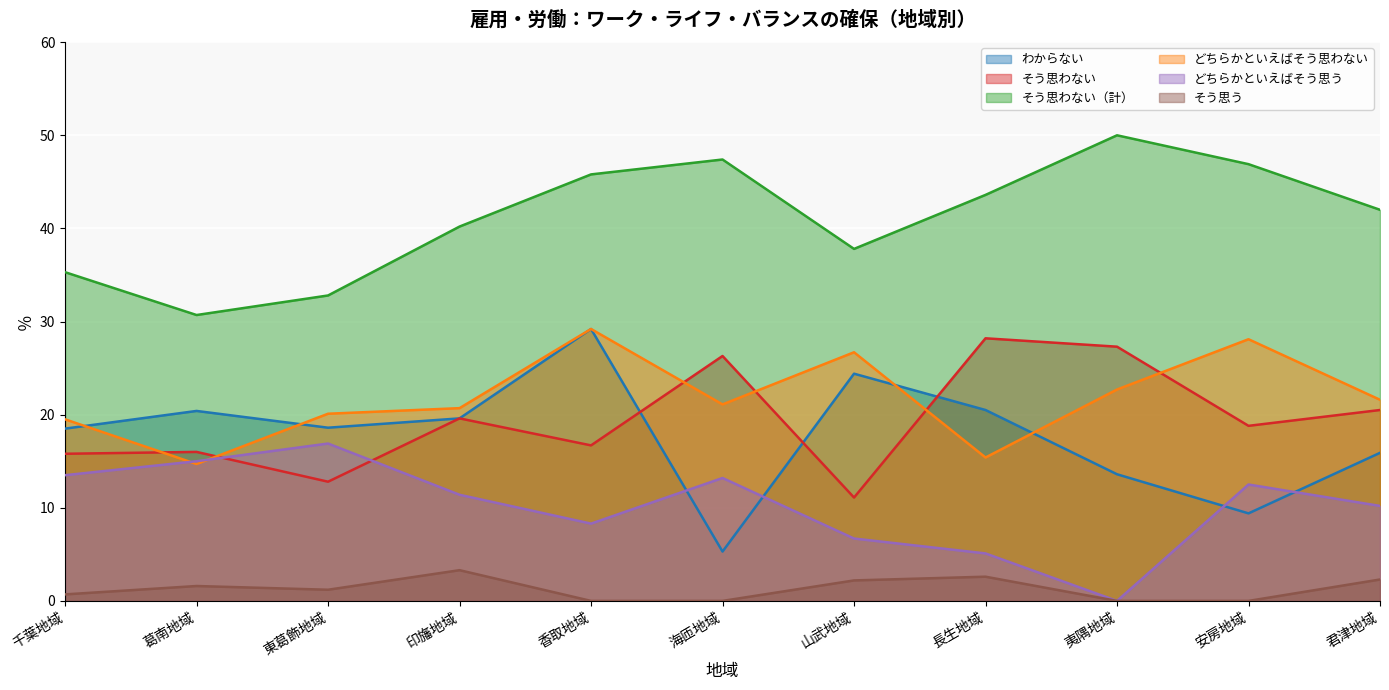

True or false: そう思わない（計） and わからない cross at least once.

False